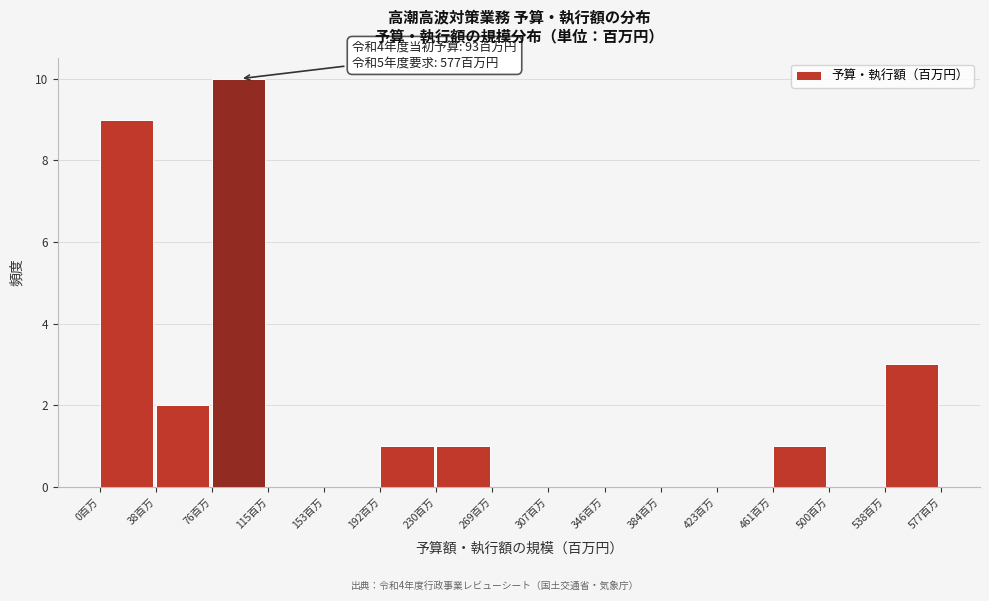

Which range on the x-axis has the tallest bar?

75 to 115